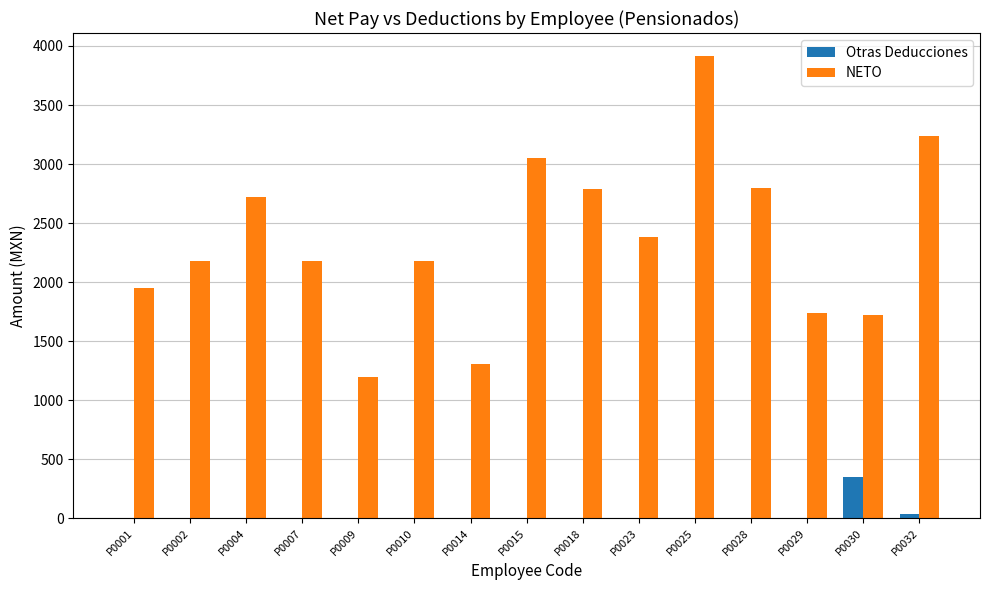

Which label corresponds to the largest value in the chart?

P0025